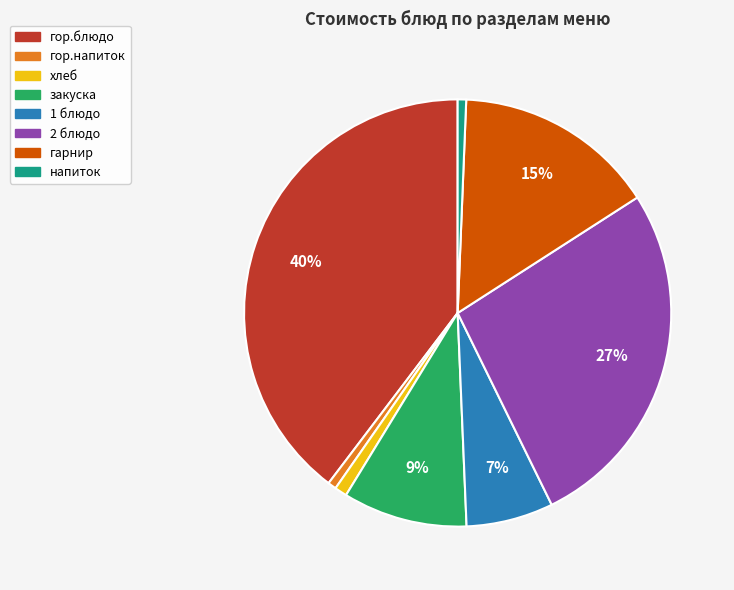

Does any single category account for the majority?

No